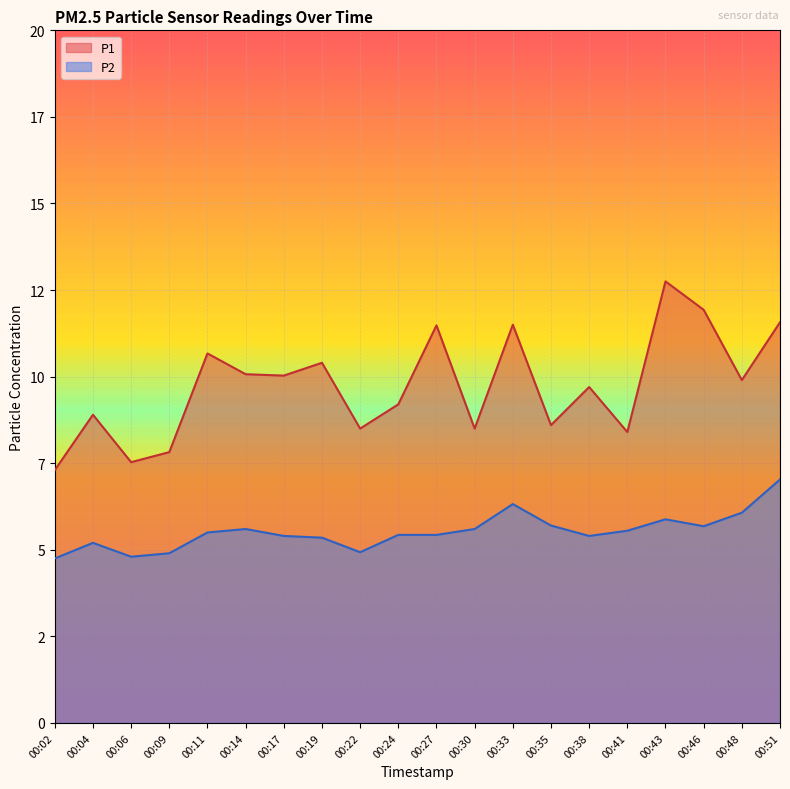

Between 00:51 and 00:06, which is larger?

00:51